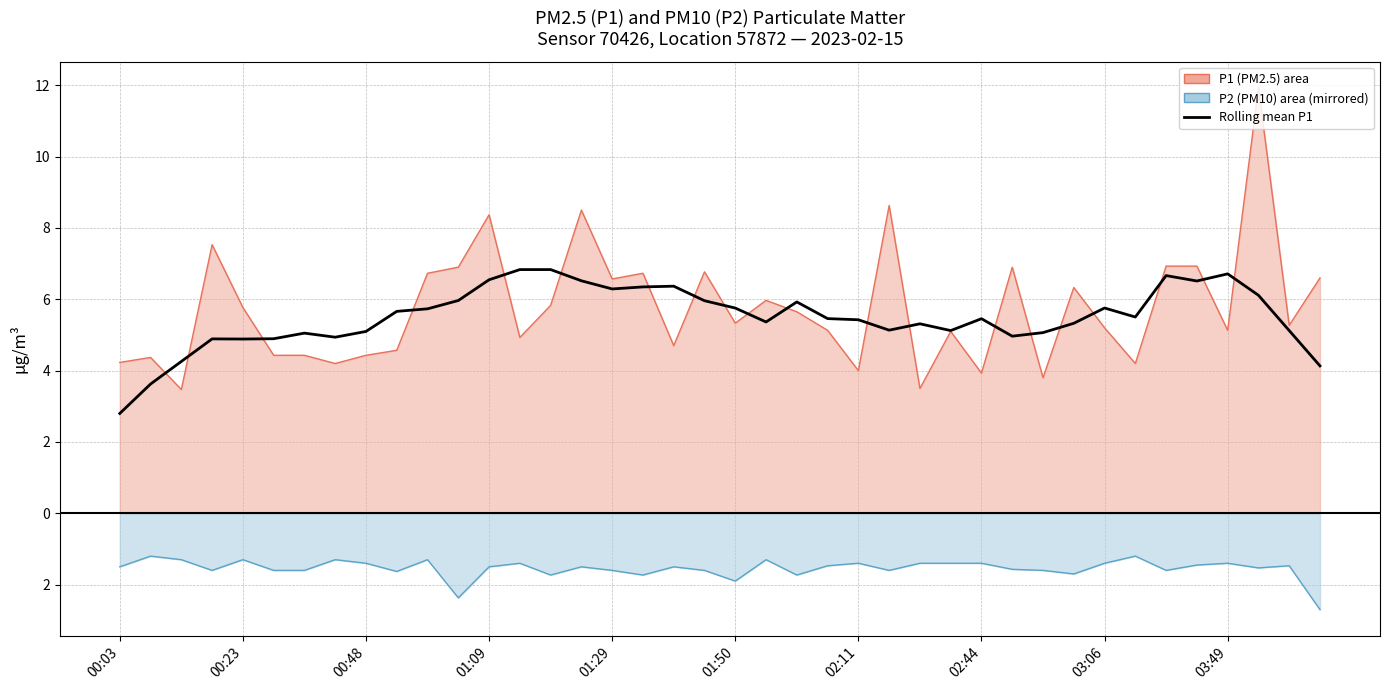

What is the difference between the maximum and minimum values?

4.0